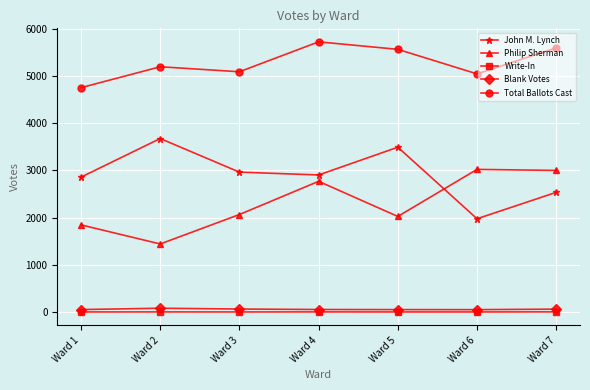

How many lines are shown in the chart?

5